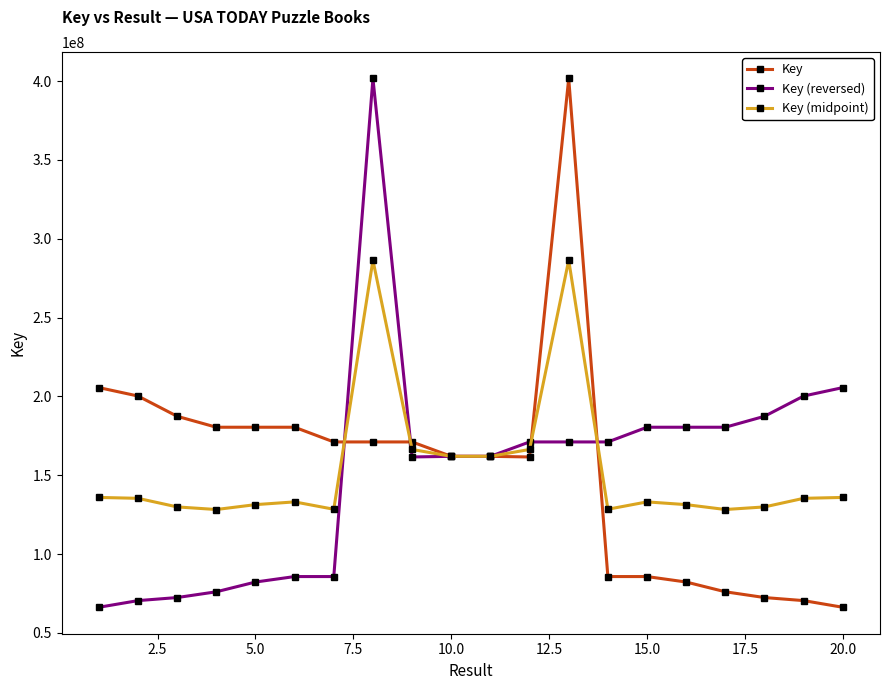

What is the smallest value displayed?

66219006.0